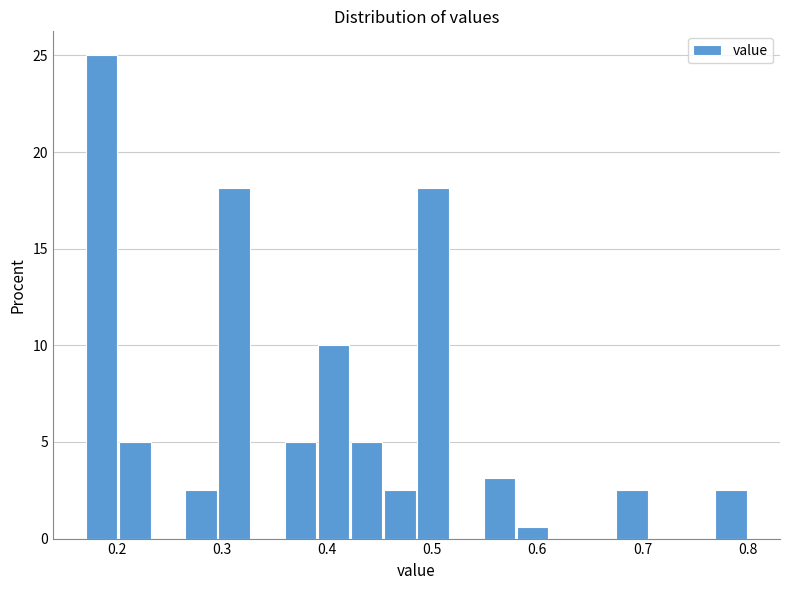

Read against the x-axis, roughly where is the centre of the tallest bar?

0.19